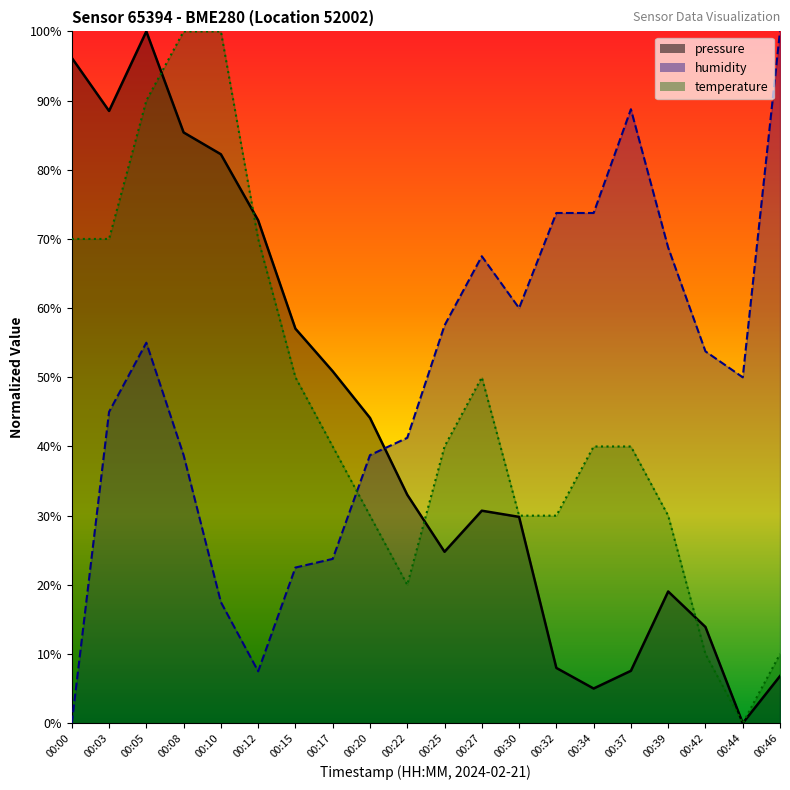

The value of humidity at 00:30 is 60.0. True or false?

True